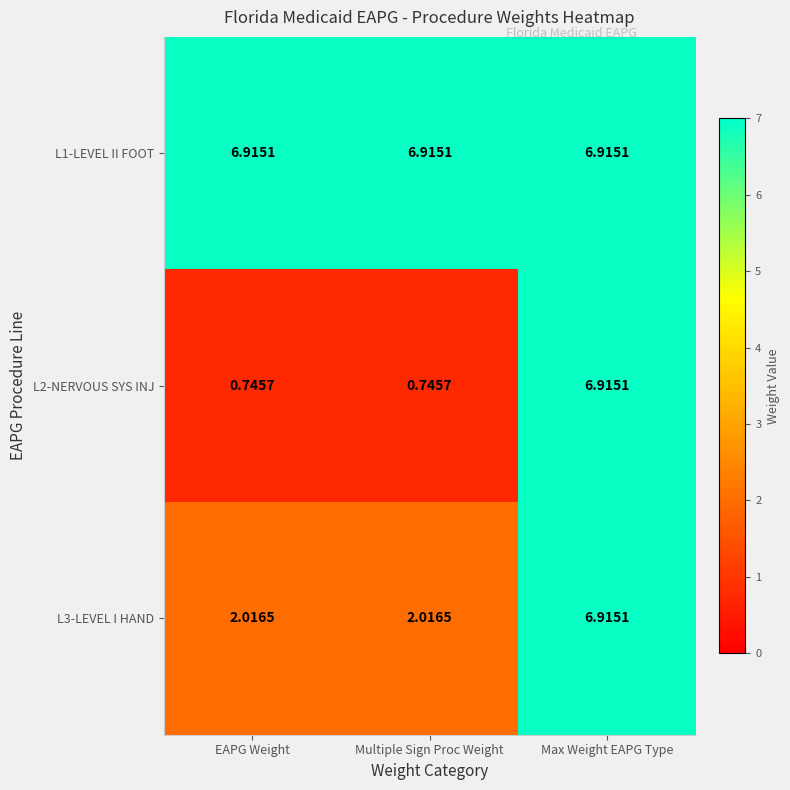

Is the value of L1-LEVEL II FOOT at Multiple Sign Proc Weight greater than the value of L3-LEVEL I HAND at Multiple Sign Proc Weight?

Yes